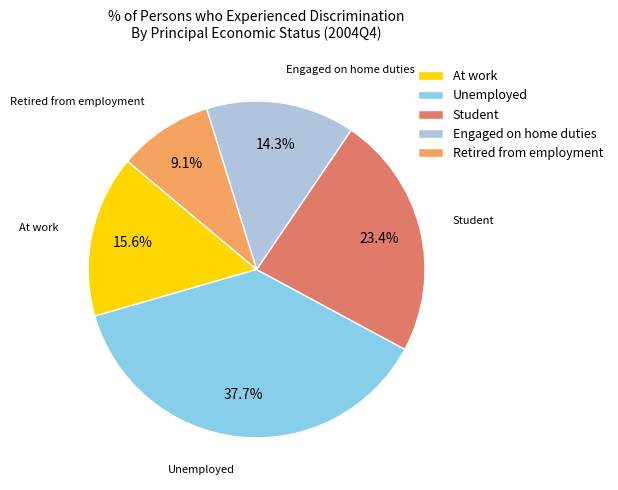

To the nearest percent, what is the combined percentage of Engaged on home duties and At work?

30%